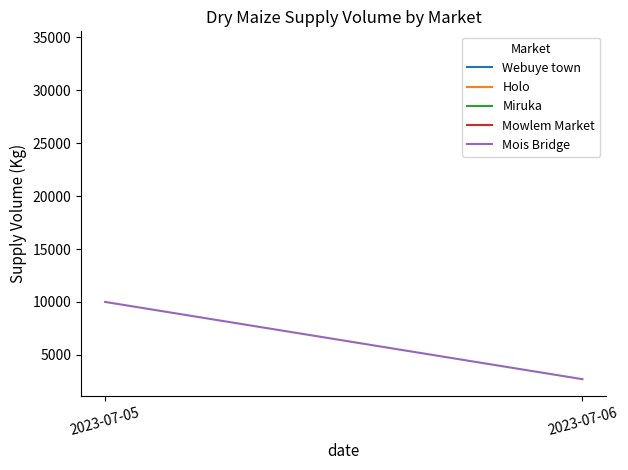

Which label corresponds to the smallest value in the chart?

2023-07-06